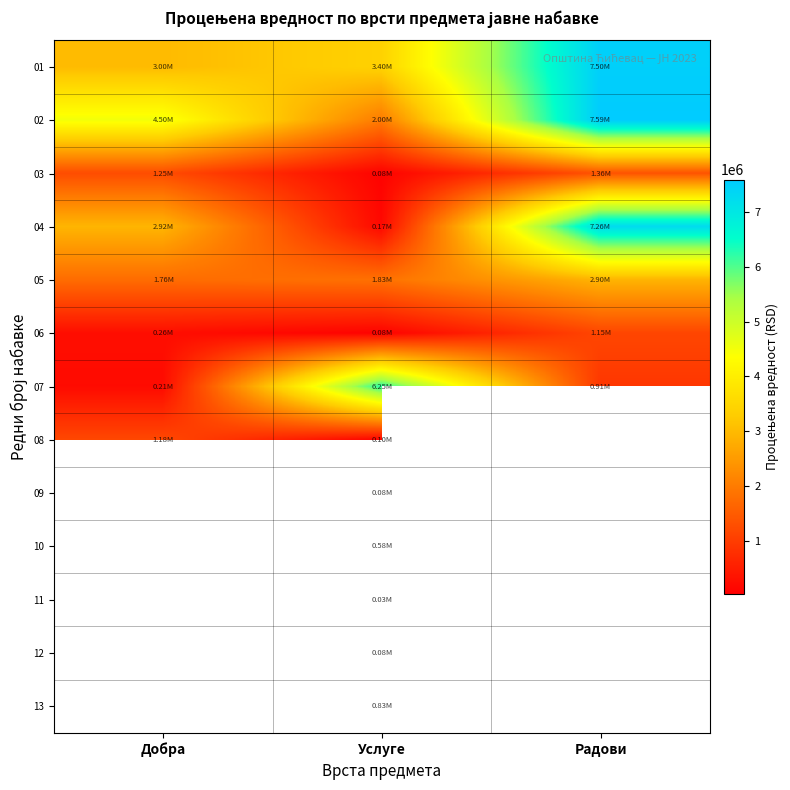

Count the number of data series in this chart.

13